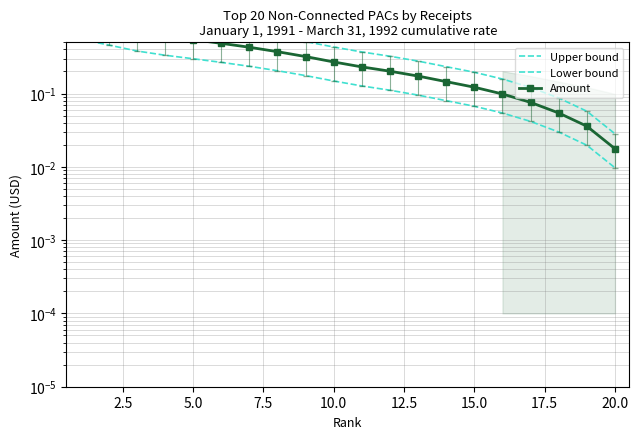

True or false: Lower bound has more than 1 interior local peaks.

False